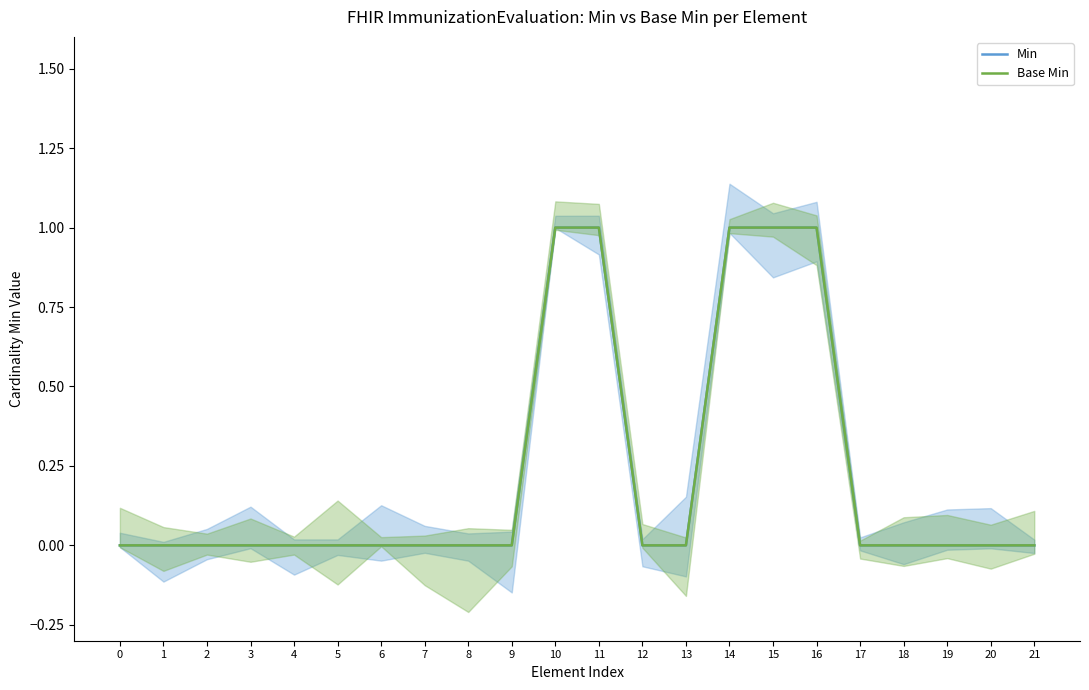

How many lines are shown in the chart?

2